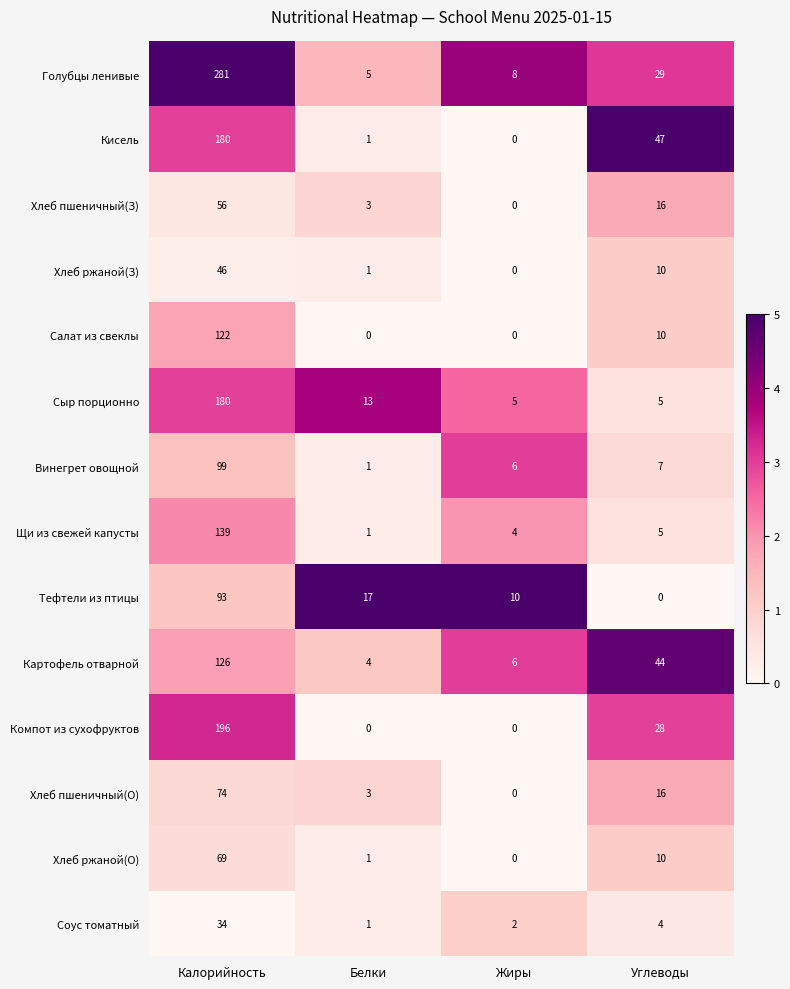

What is the difference between the highest and lowest values at Жиры?

10